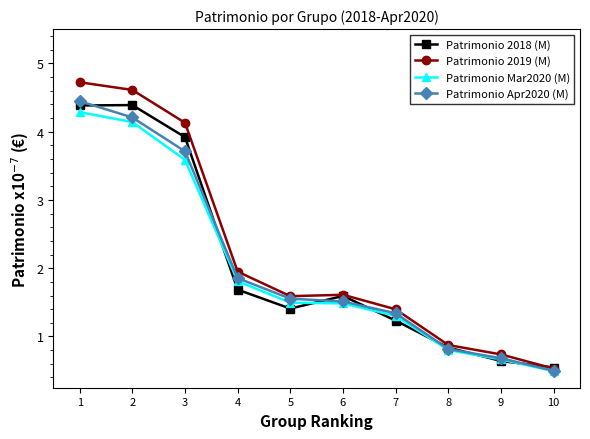

What is the value of the Patrimonio Mar2020 (M) point at the 7th from the left?

1.3